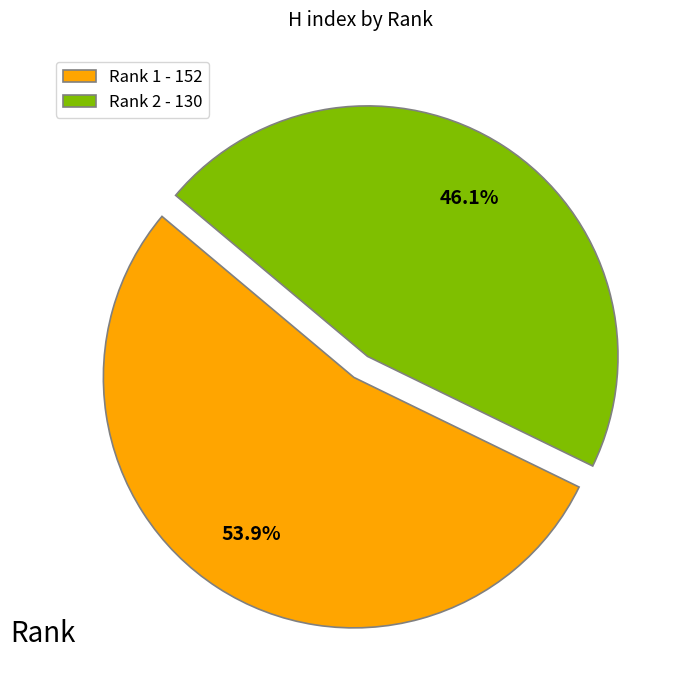

To the nearest percent, what is the difference between the largest and smallest slice percentages?

8%